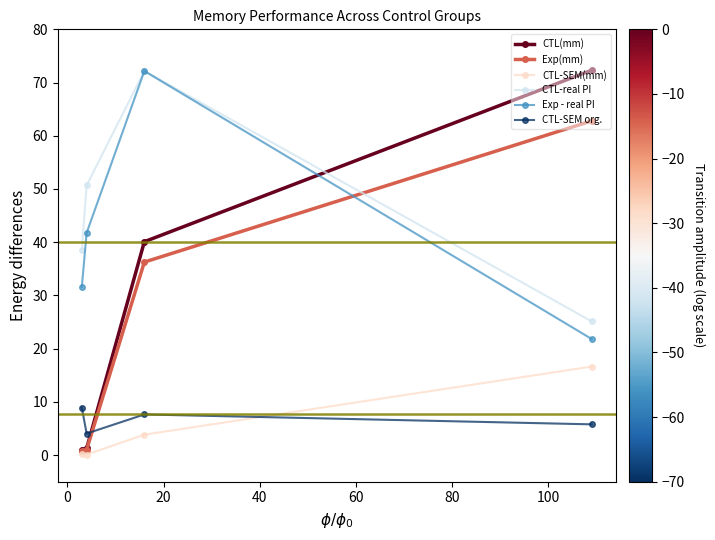

What is the value of the Exp - real PI point at the 3rd from the left?

72.2